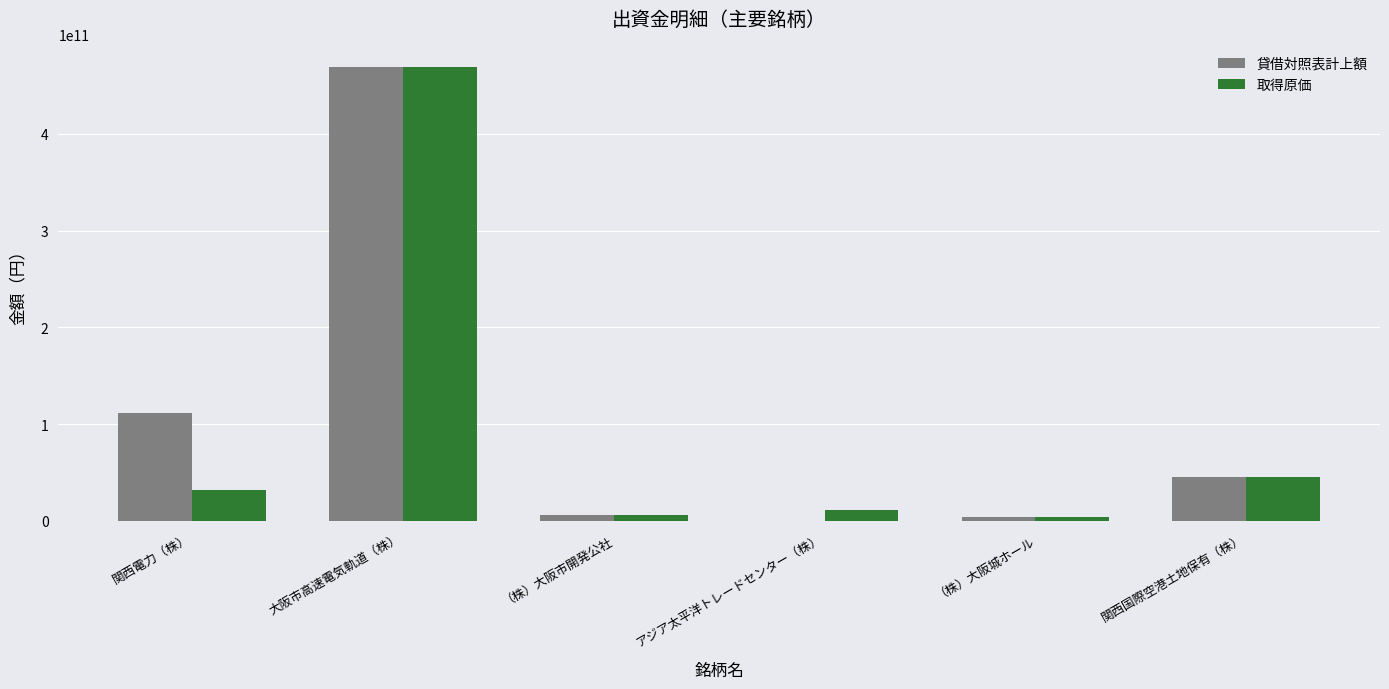

What is the maximum value for 貸借対照表計上額?

468830967733